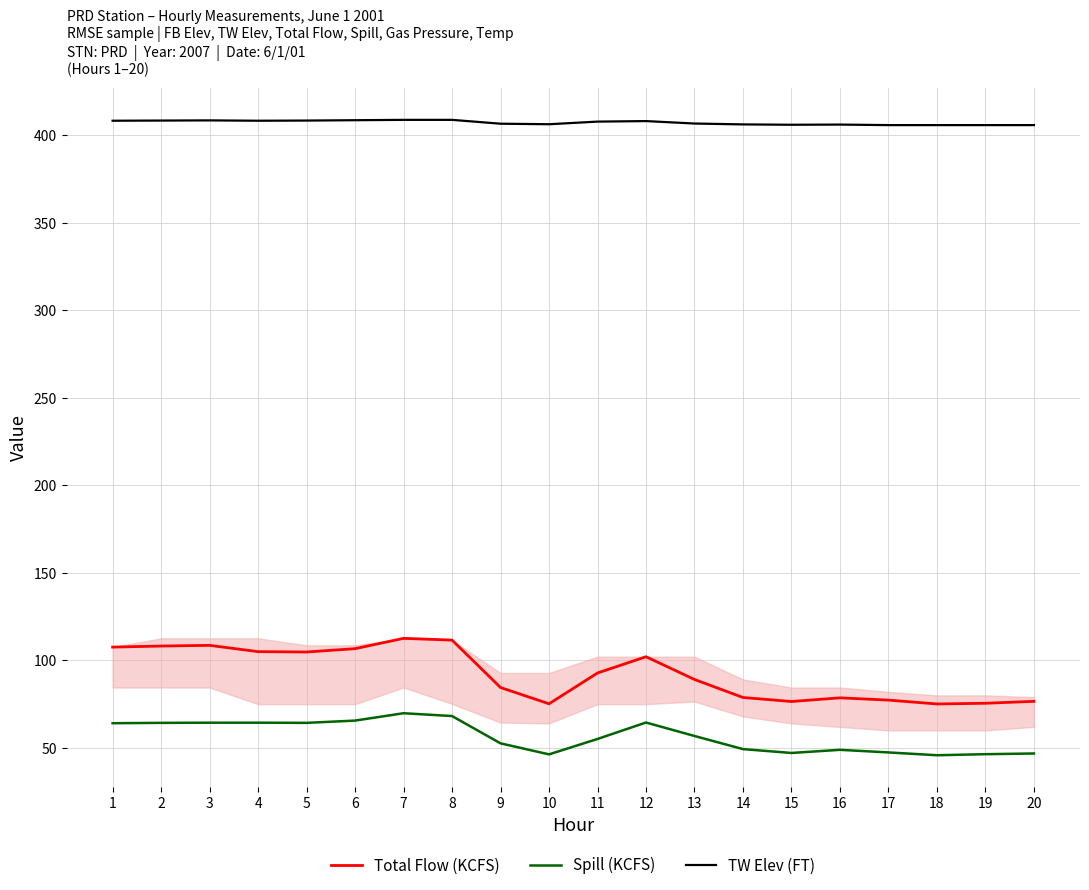

Rank the series at 18 from highest to lowest value.

TW Elev (FT), Total Flow (KCFS), Spill (KCFS)